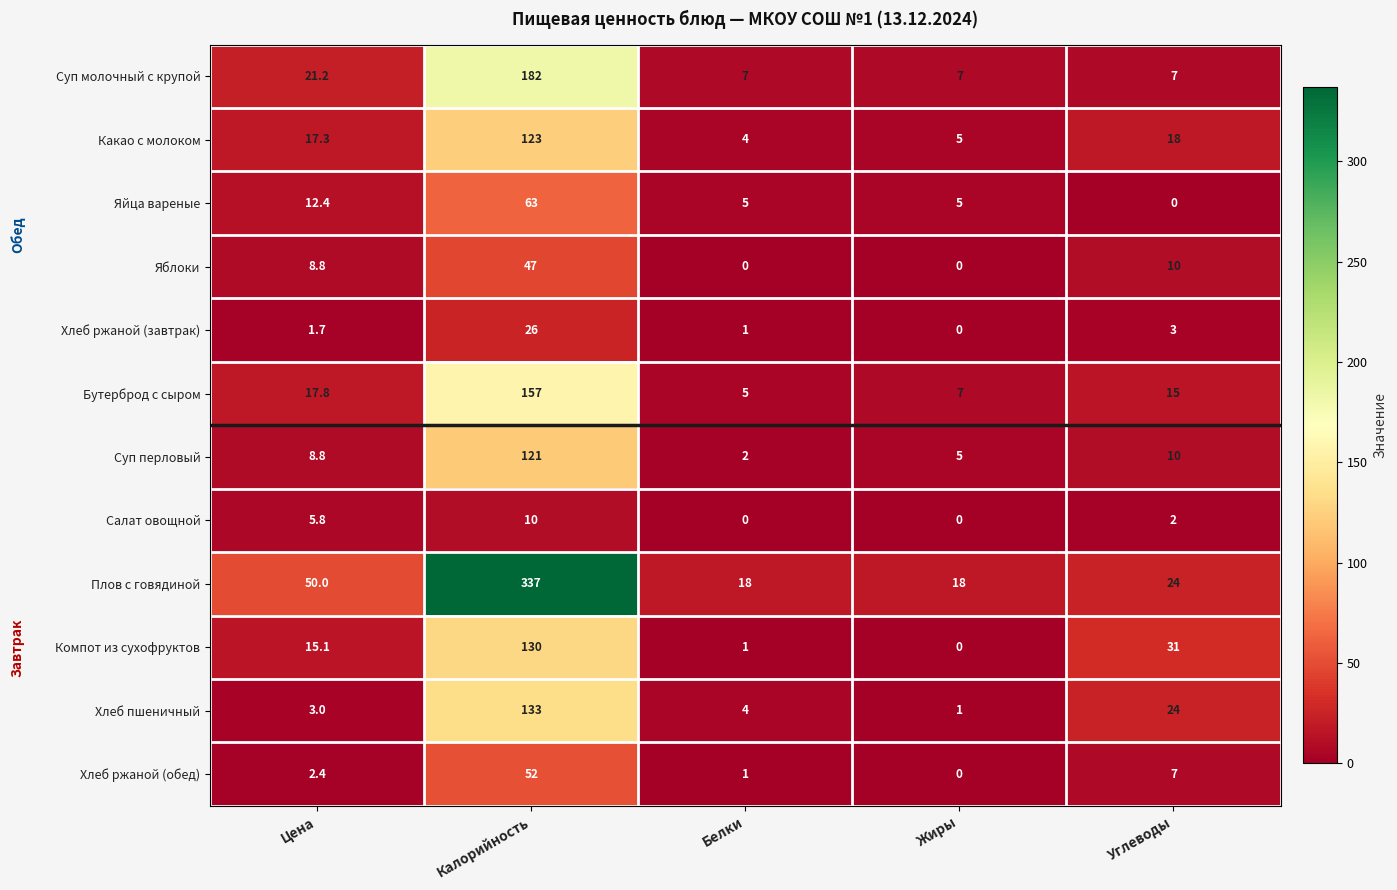

How many distinct data groups are displayed?

12